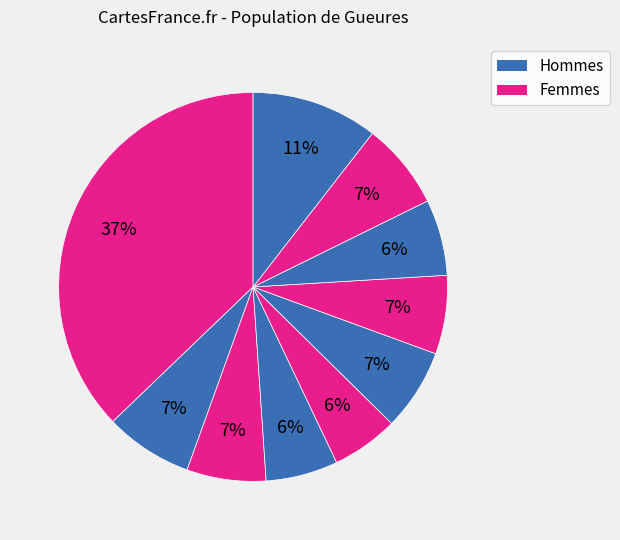

How many slices are in this pie chart?

10